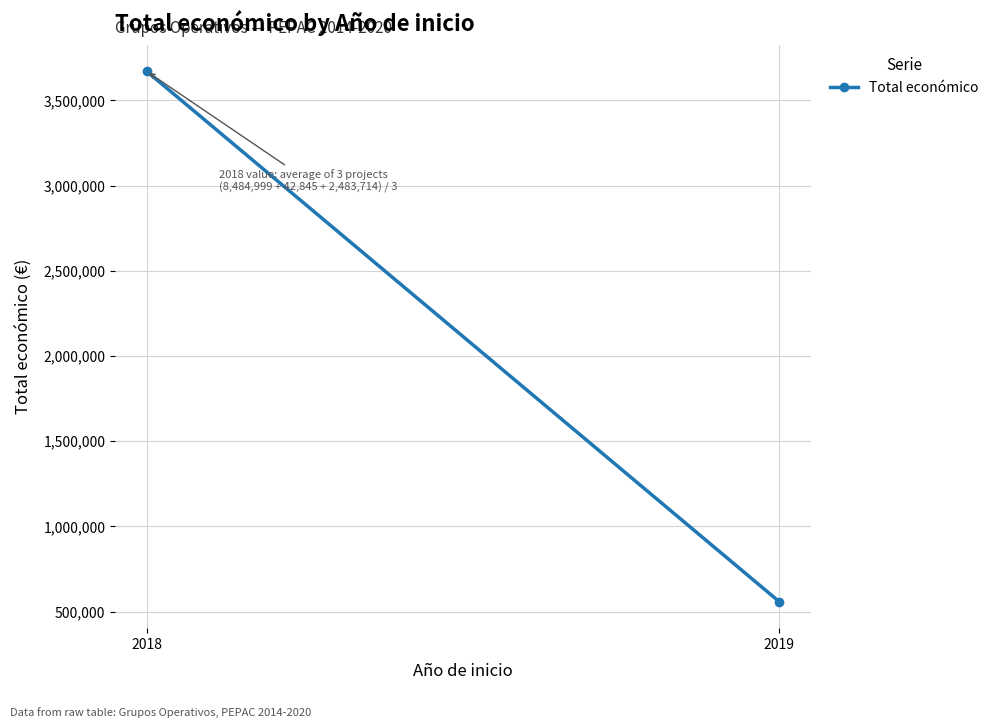

Rank the categories by value from highest to lowest.

2018, 2019